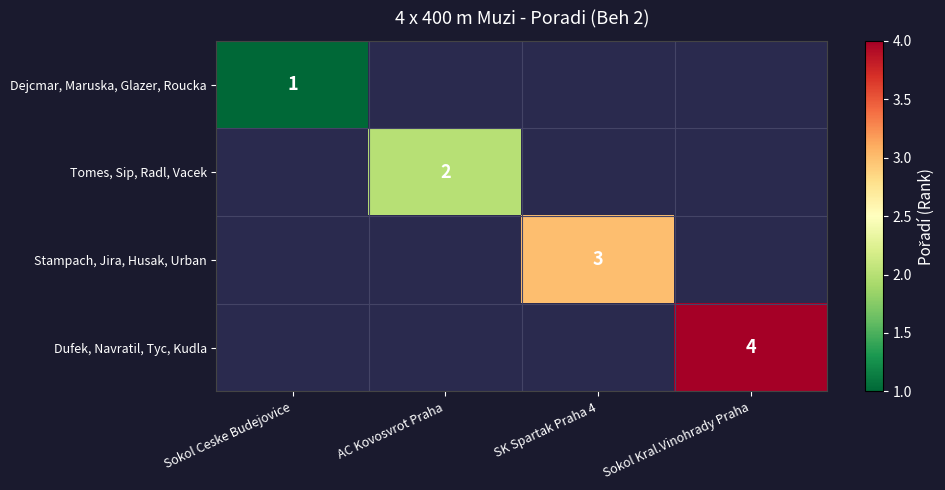

Is the value of Tomes, Sip, Radl, Vacek at AC Kovosvrot Praha greater than the value of Dejcmar, Maruska, Glazer, Roucka at Sokol Kral.Vinohrady Praha?

No